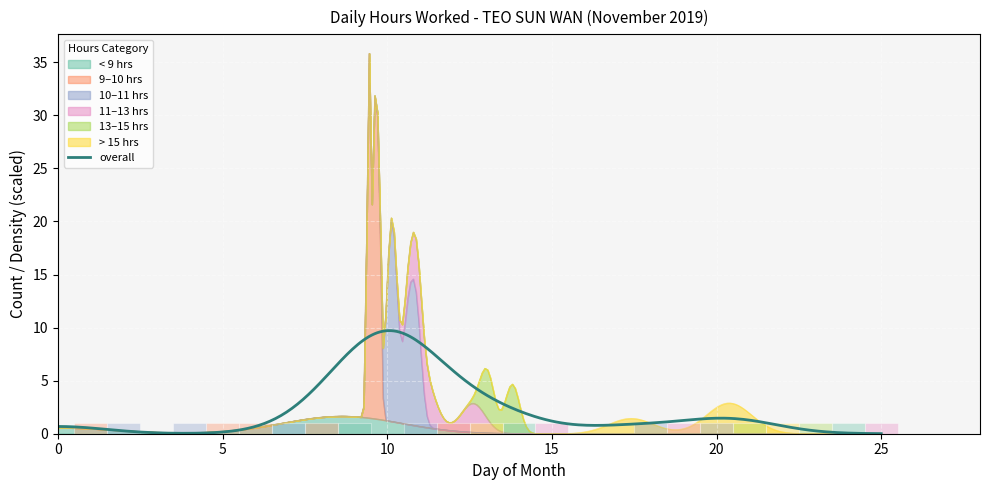

Where is the first local minimum?

5